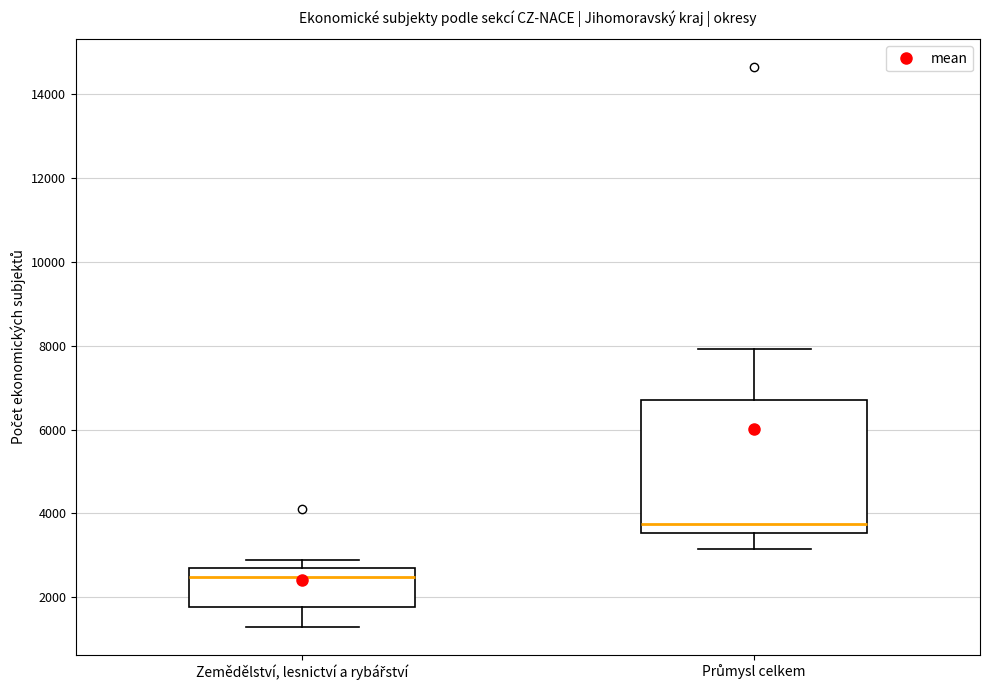

Which box's median line is the highest?

Průmysl celkem